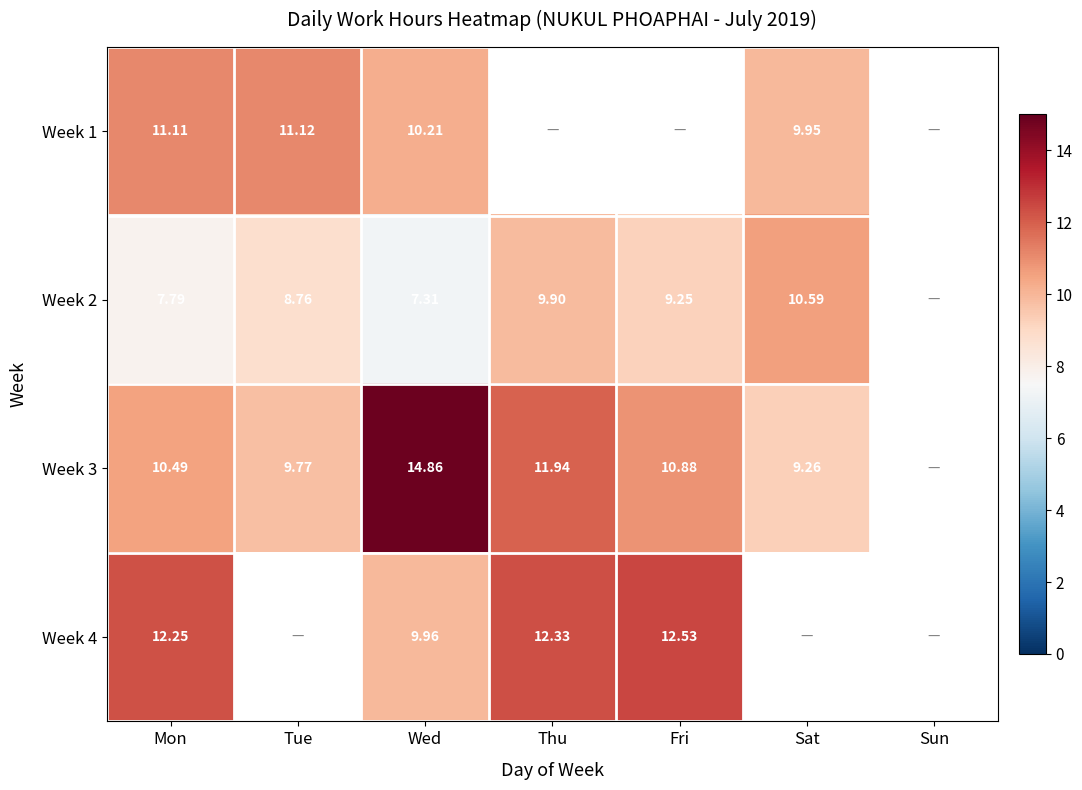

Is the value of Week 4 at Fri greater than the value of Week 3 at Sat?

Yes